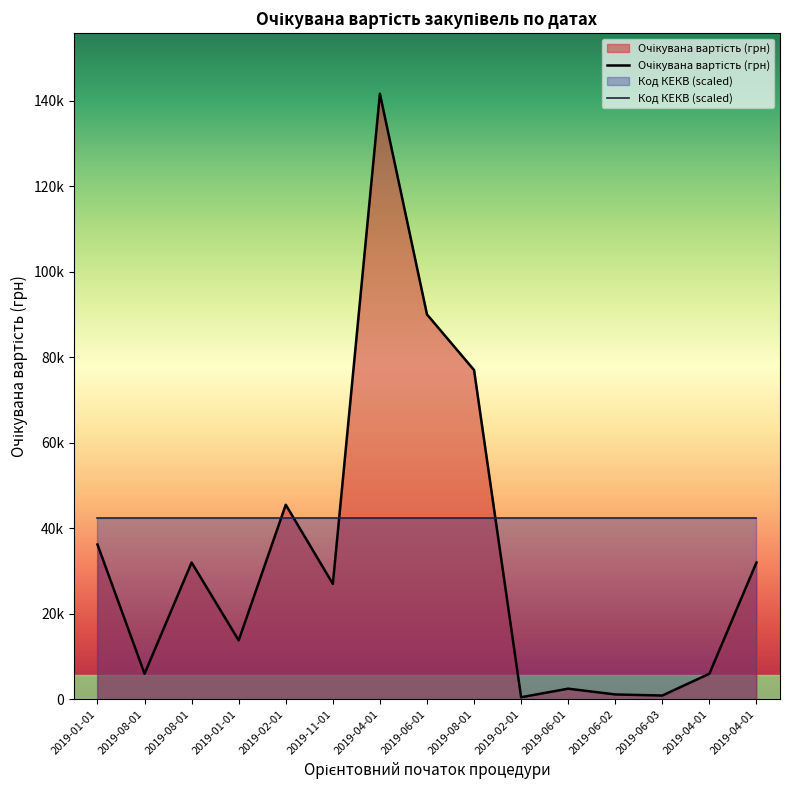

Which category has the lowest value across all series?

2019-02-01